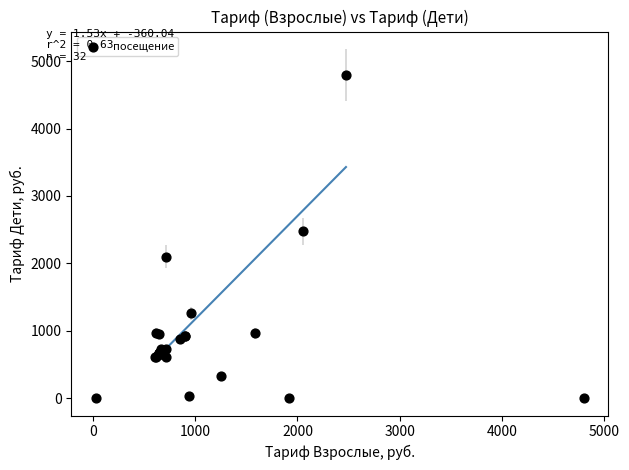

What Y value in the scatter plot is closest to 2399?

2474.5